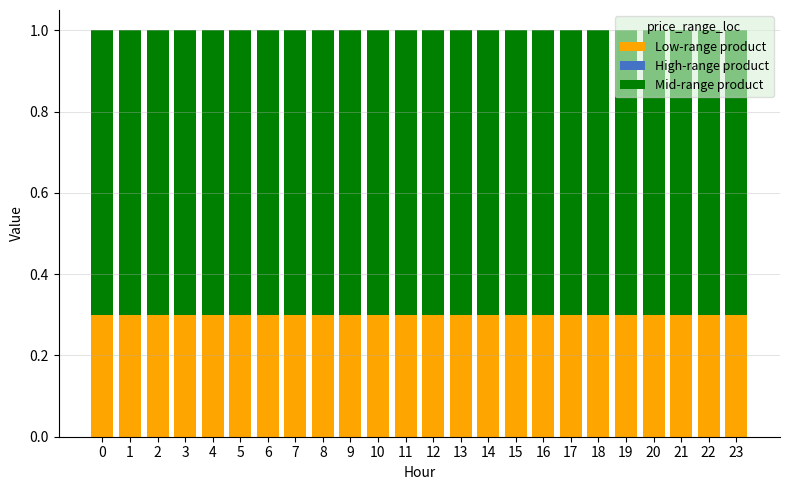

True or false: Low-range product has a value of 0.3 at 20.

True